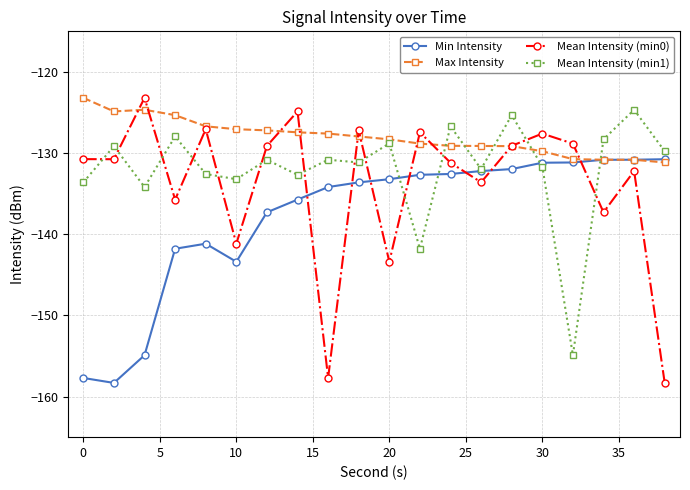

Which series has the widest spread of values?

Mean Intensity (min0)